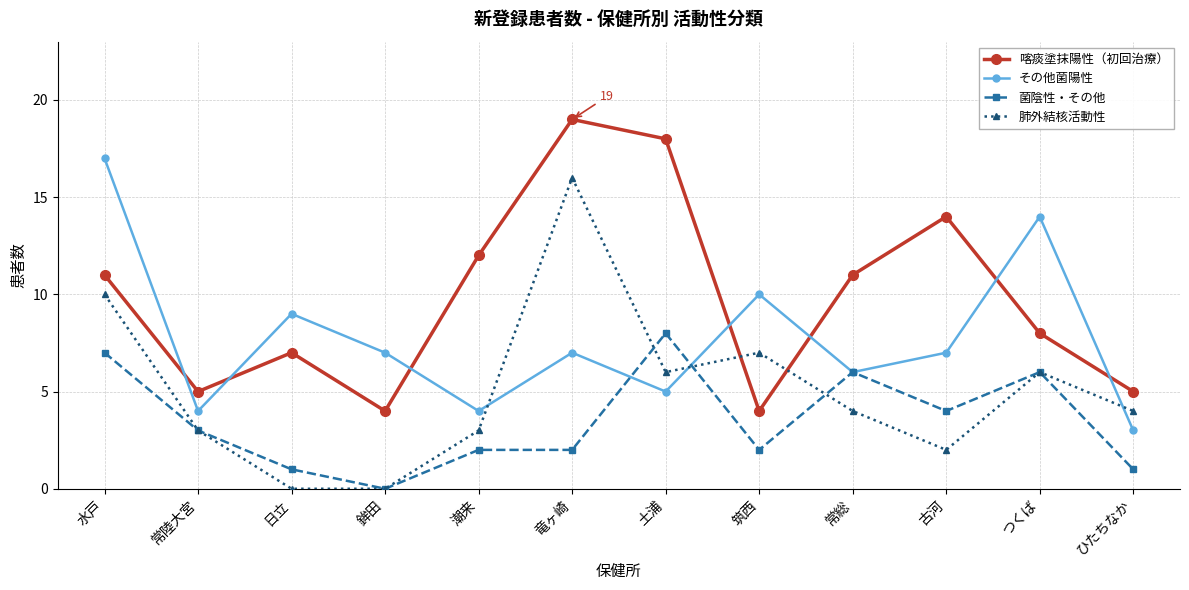

Where is その他菌陽性 nearest to the value 10?

筑西